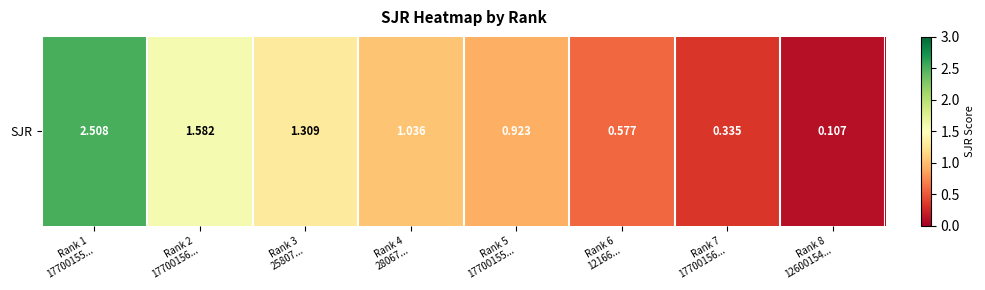

How many data points are less than 1?

4